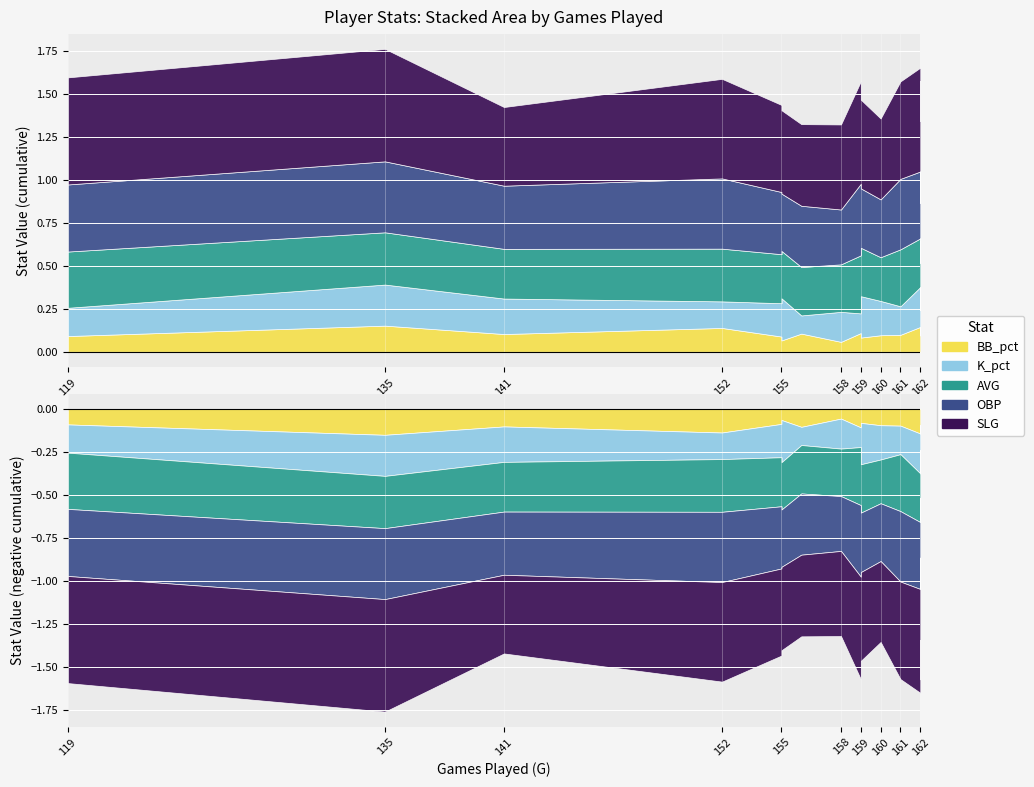

Is it true that AVG equals 0.3 at Bobby Witt Jr.?

True